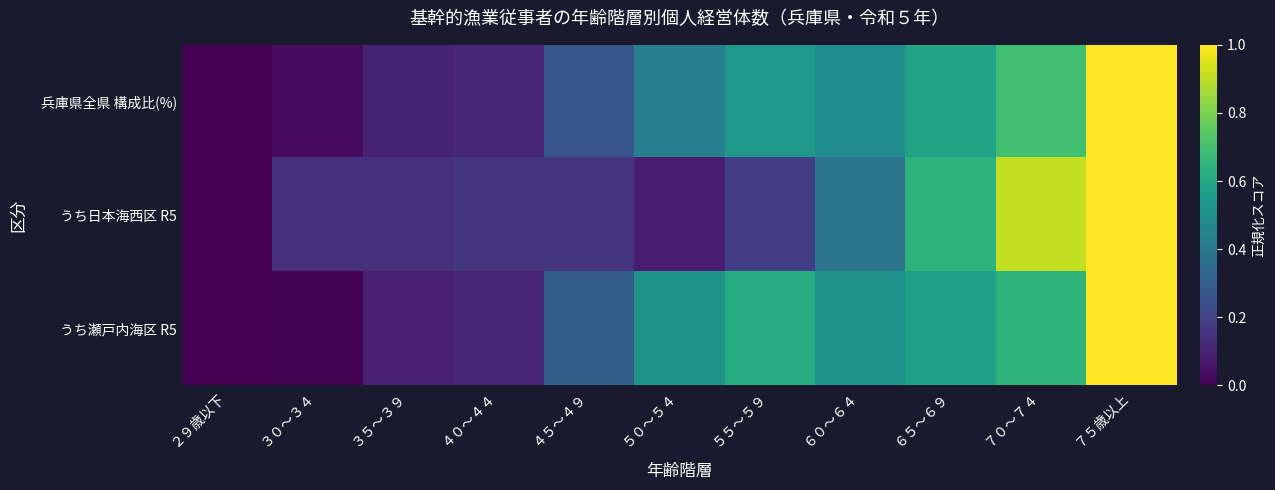

Reading left to right, transcribe all the data shown in this chart.

兵庫県全県 構成比(%): ２９歳以下=0.0	３０～３４=0.0	３５～３９=0.1	４０～４４=0.1	４５～４９=0.3	５０～５４=0.4	５５～５９=0.5	６０～６４=0.5	６５～６９=0.6	７０～７４=0.7	７５歳以上=1.0
うち日本海西区 R5: ２９歳以下=0.0	３０～３４=0.1	３５～３９=0.1	４０～４４=0.2	４５～４９=0.2	５０～５４=0.1	５５～５９=0.2	６０～６４=0.4	６５～６９=0.6	７０～７４=0.9	７５歳以上=1.0
うち瀬戸内海区 R5: ２９歳以下=0.0	３０～３４=0.0	３５～３９=0.1	４０～４４=0.1	４５～４９=0.3	５０～５４=0.5	５５～５９=0.6	６０～６４=0.5	６５～６９=0.6	７０～７４=0.7	７５歳以上=1.0